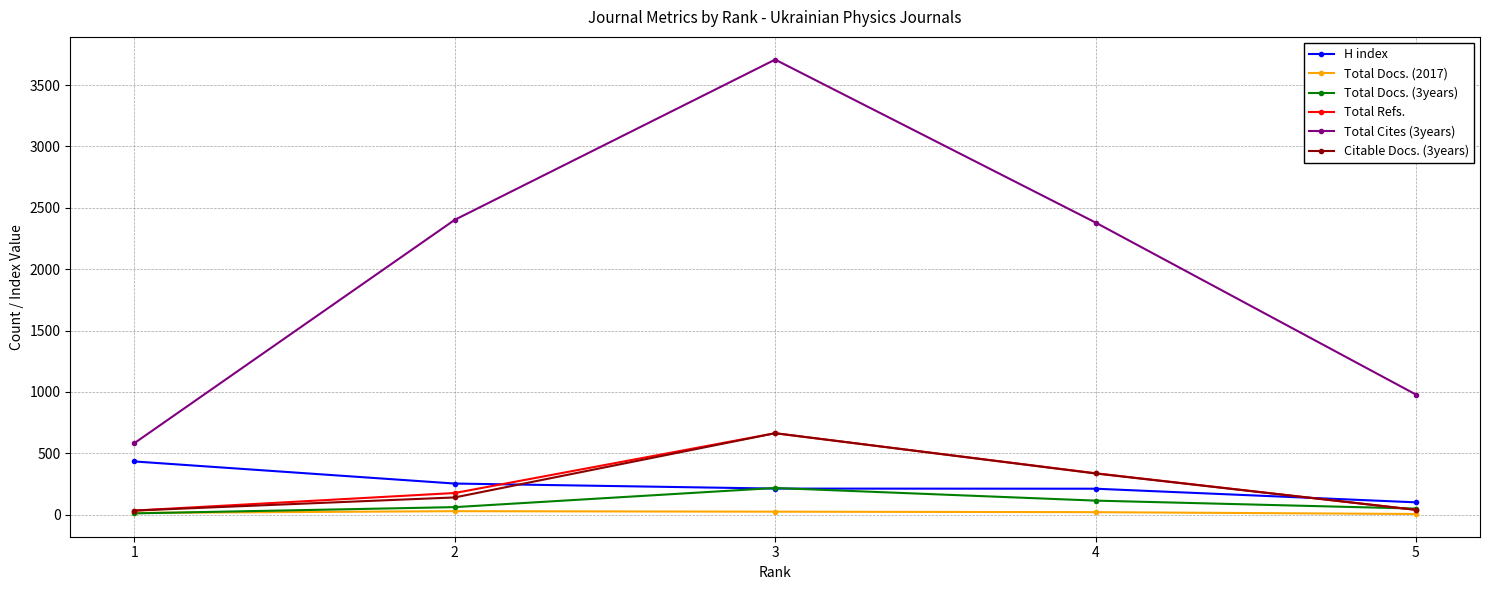

True or false: Total Cites (3years) and Citable Docs. (3years) cross at least once.

False